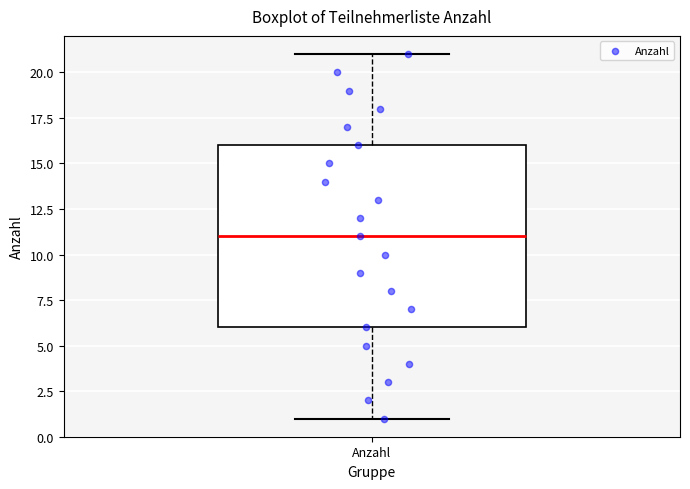

Transcribe this box plot: give where the median line is, the range the box spans, and where the two whiskers end, as read against the y-axis. The values are not printed on the chart, so give them approximately, as read against the axis.

median 11, box 6 to 16, whiskers 1 to 21